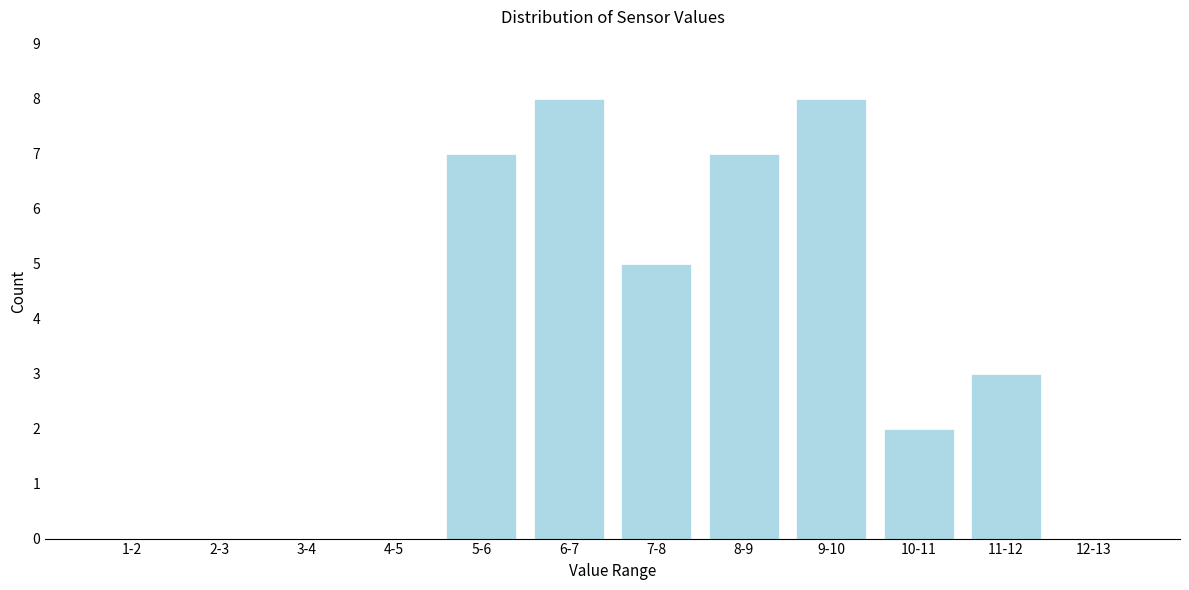

Reading left to right, what are all the values shown in this chart?

1-2=0	2-3=0	3-4=0	4-5=0	5-6=7	6-7=8	7-8=5	8-9=7	9-10=8	10-11=2	11-12=3	12-13=0